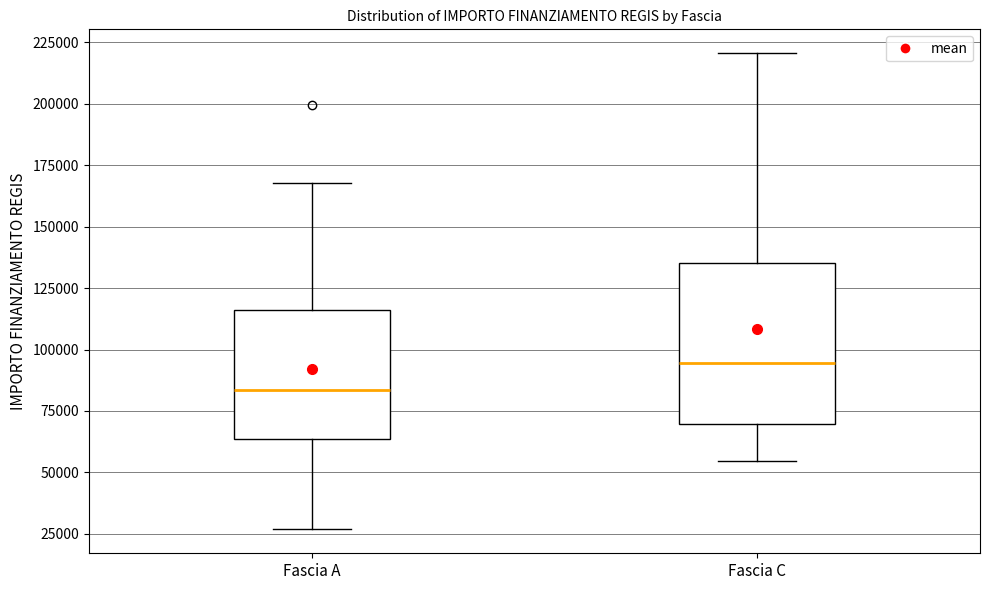

Reading left to right, read every box against the y-axis: the position of its median line, the range the box covers, and the ends of its whiskers. The values are not printed on the chart, so give them approximately, as read against the axis.

Fascia A: median 85000, box 65000 to 115000, whiskers 25000 to 170000
Fascia C: median 95000, box 70000 to 135000, whiskers 55000 to 220000